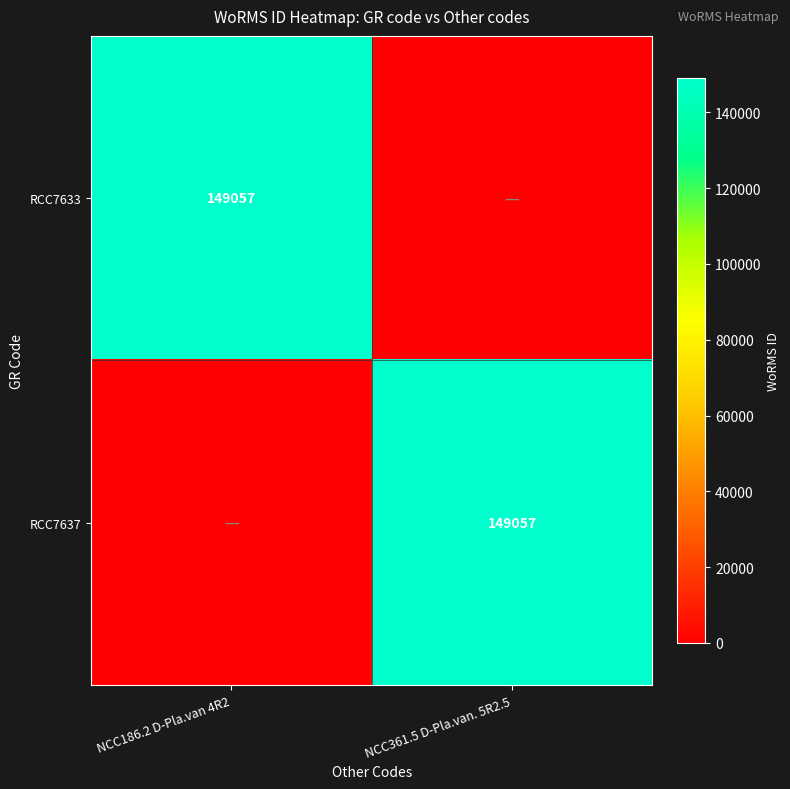

The RCC7637 series shows 53381 at NCC361.5 D-Pla.van. 5R2.5. True or false?

False